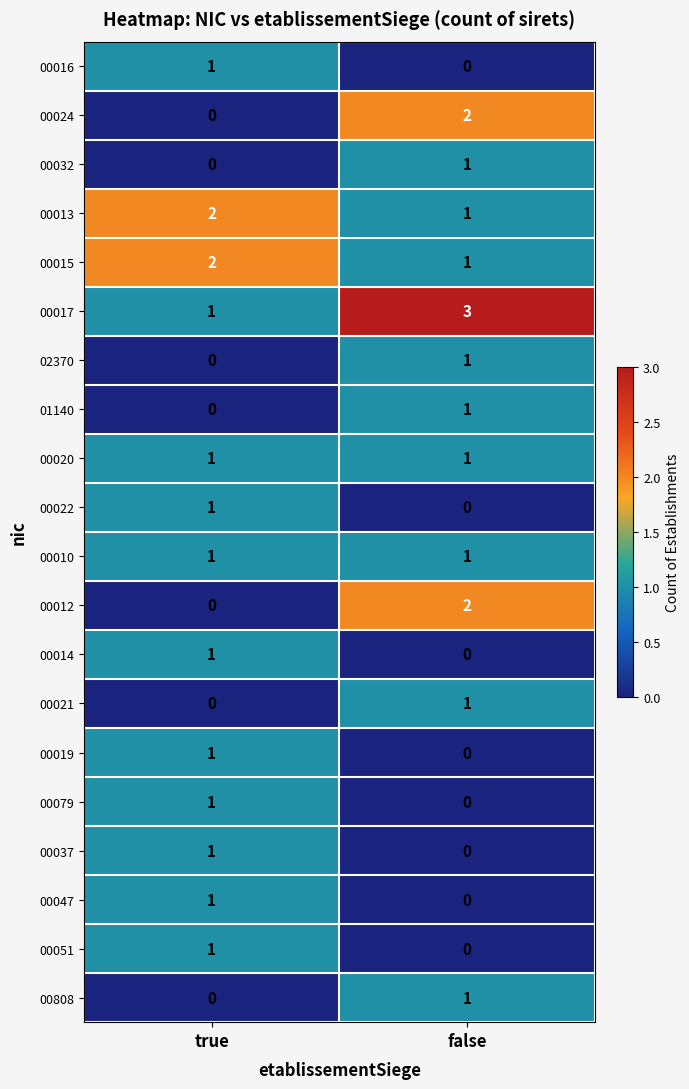

What is the sum of all 00013 values?

3